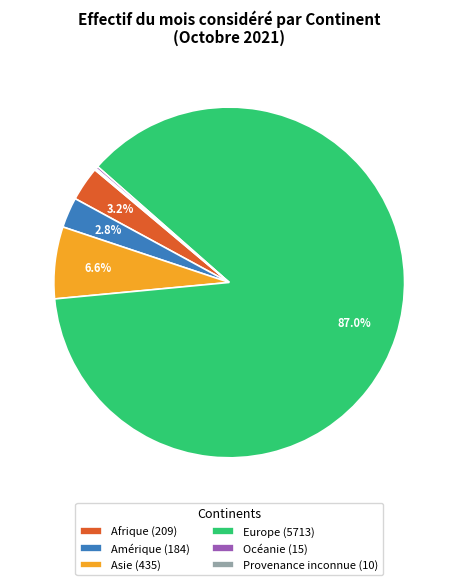

What percentage is the Amérique slice, to the nearest percent?

3%